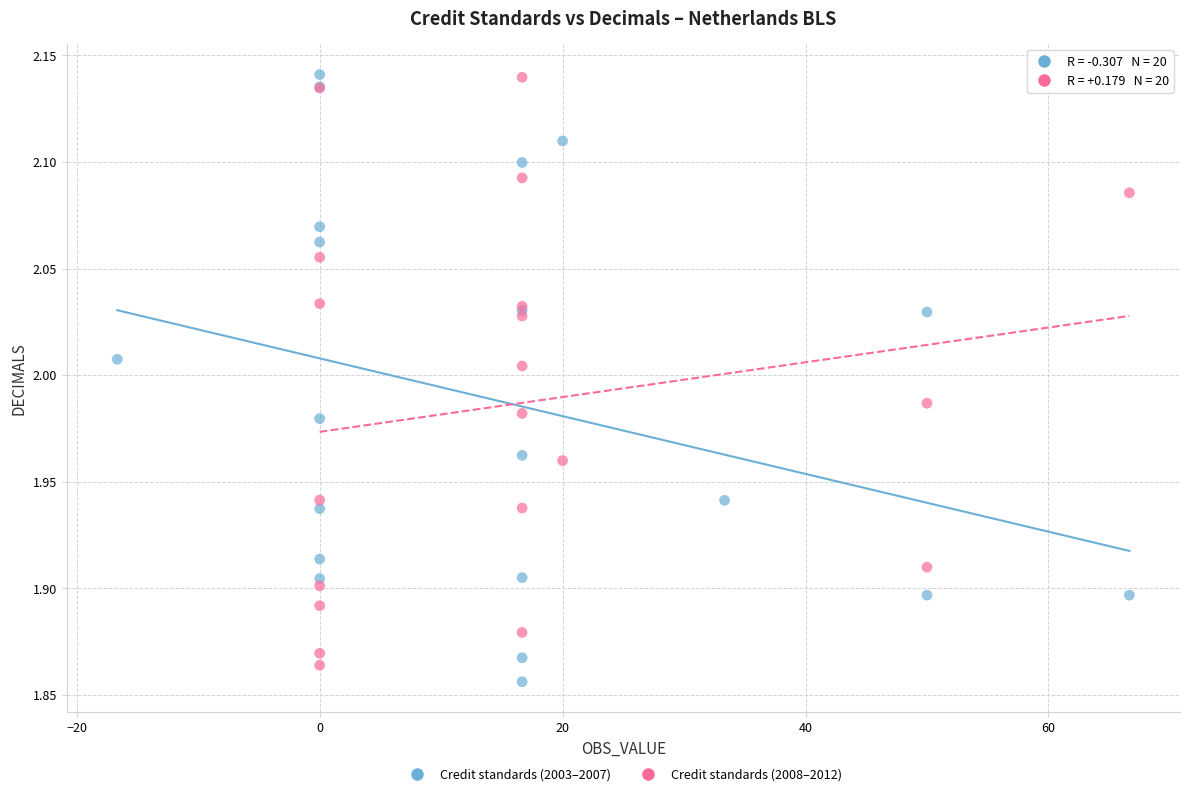

Which series reaches the minimum Y coordinate?

Credit standards (2003–2007)